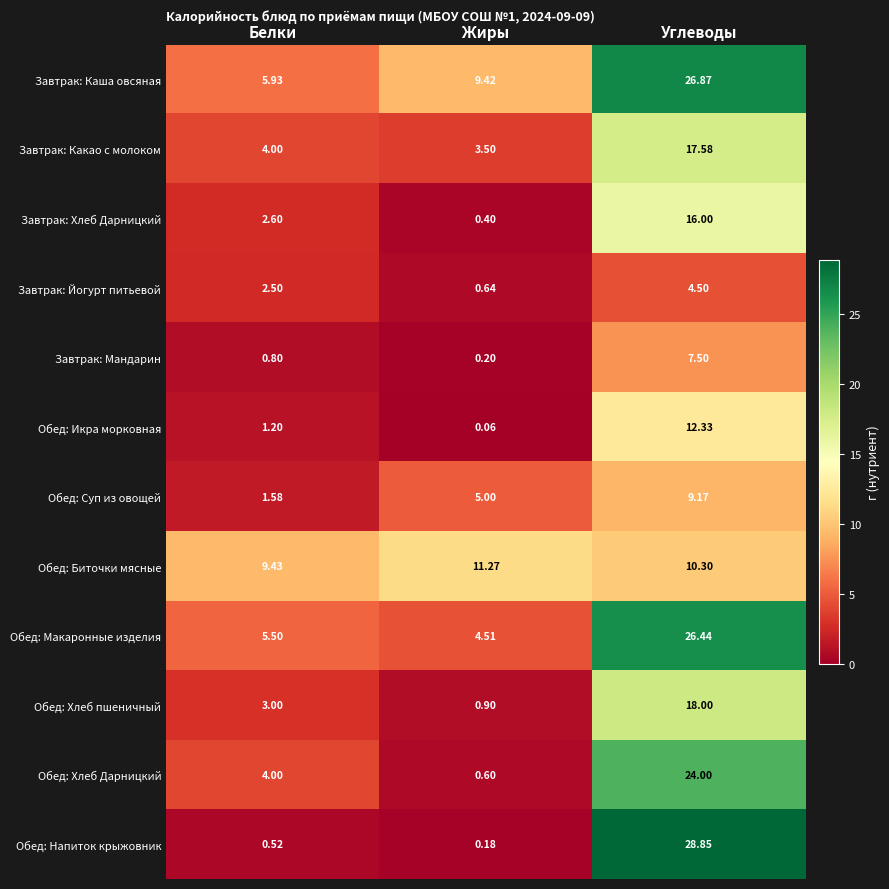

Where is Обед: Напиток крыжовник nearest to the value 14?

Белки